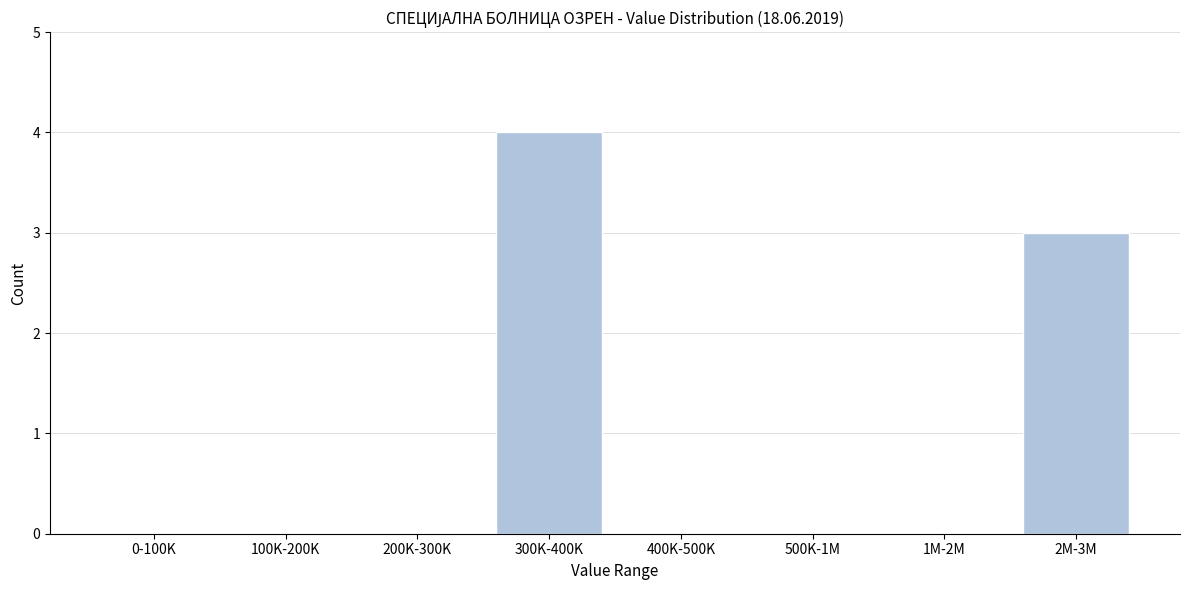

Reading left to right, transcribe all the data shown in this chart.

0-100K=0	100K-200K=0	200K-300K=0	300K-400K=4	400K-500K=0	500K-1M=0	1M-2M=0	2M-3M=3